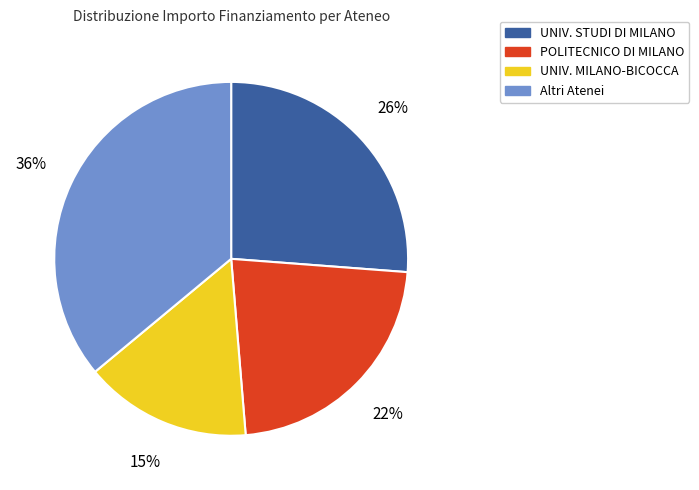

True or false: POLITECNICO DI MILANO accounts for 22% of the total.

True